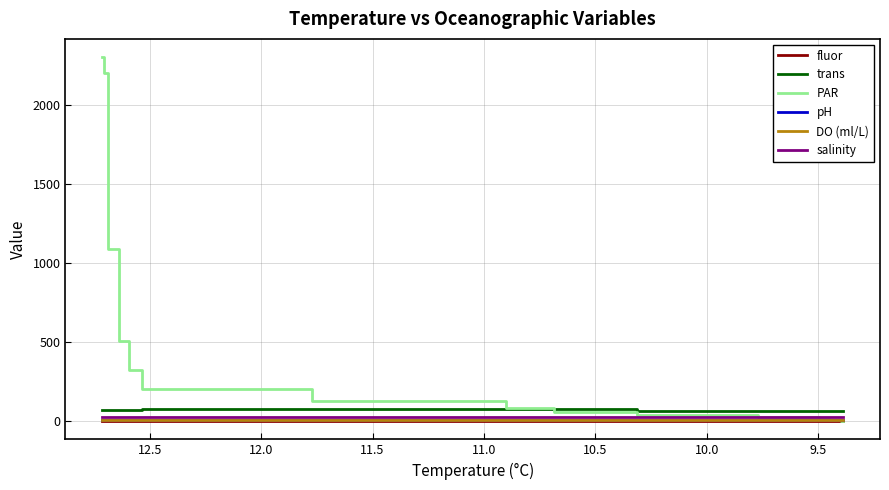

Reading right to left, what are all the values shown in this chart?

fluor: 0.1	0.1	0.1	0.1	0.1	0.1	0.3	0.8	1.7	2.1	2.4	2.3	1.7	1.0	0.4
trans: 65.9	66.7	66.8	66.1	66.1	64.6	78.4	78.8	79.7	74.1	73.6	73.4	73.5	73.3	73.5
PAR: 4.1	6.7	10.5	16.5	25.8	37.5	56.5	84.9	130.6	203.4	320.8	509.4	1090.6	2197.7	2300.4
pH: 7.7	7.7	7.8	7.8	7.8	7.9	8.1	8.2	8.3	8.5	8.5	8.5	8.5	8.5	8.5
DO (ml/L): 4.8	4.8	4.9	5.0	5.0	5.1	6.0	7.0	8.1	7.8	7.8	7.8	7.6	7.6	7.5
salinity: 28.8	28.7	28.7	28.7	28.7	28.6	28.3	27.9	27.2	25.5	25.3	25.3	25.2	25.2	25.2